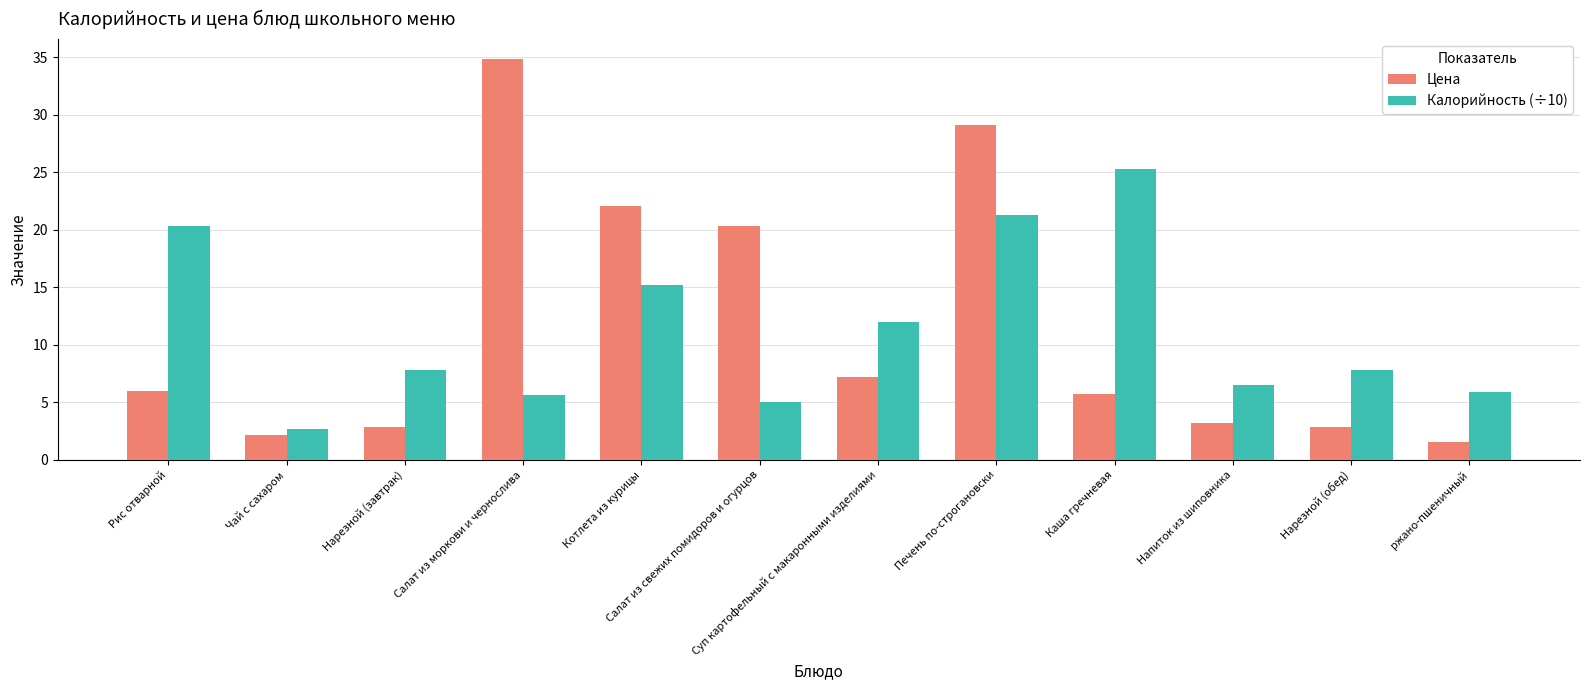

What is the smallest value displayed?

1.6